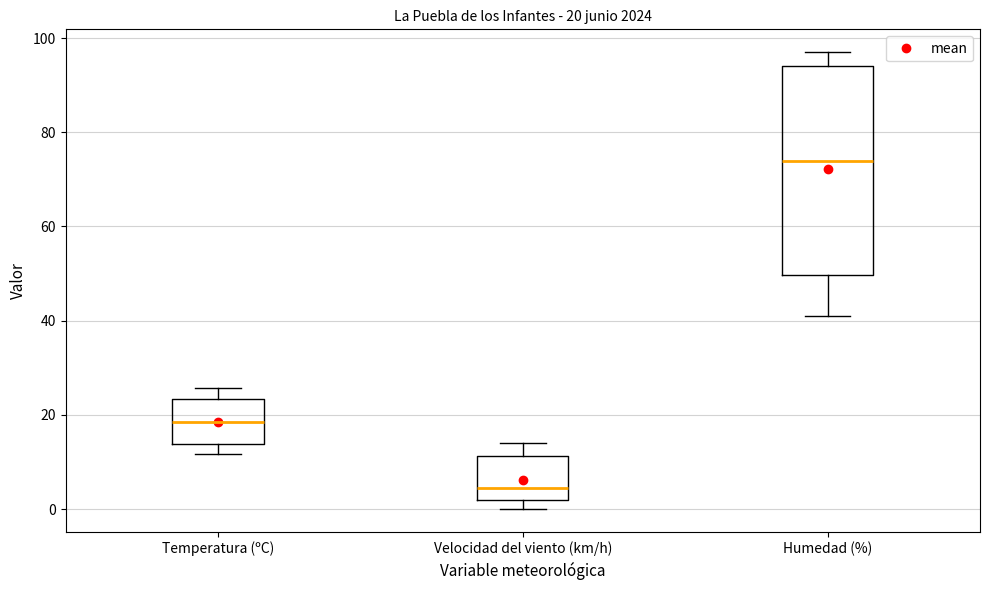

Comparing the boxes themselves (not the whiskers), which one is the tallest?

Humedad (%)